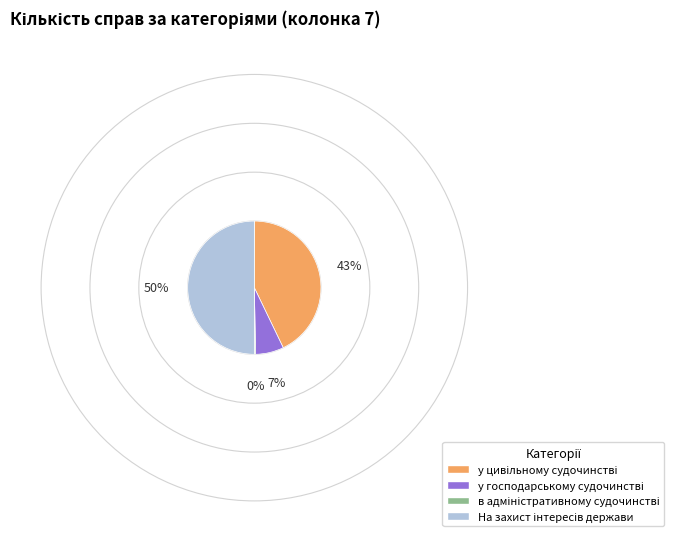

The в адміністративному судочинстві slice represents 0% of the pie. True or false?

True